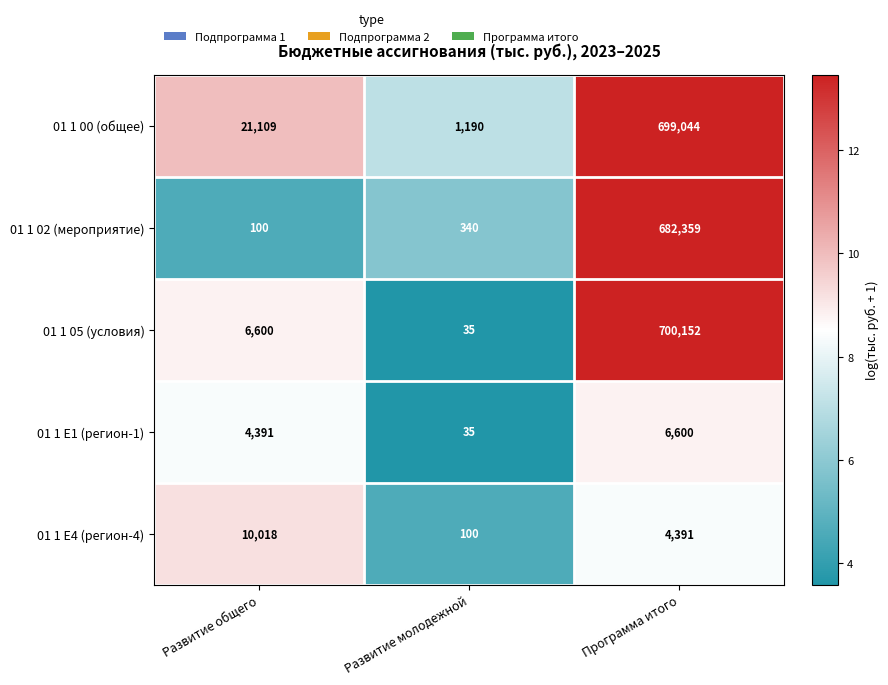

Between Развитие общего and Развитие молодежной, which series saw the biggest shift?

01 1 00 (общее)